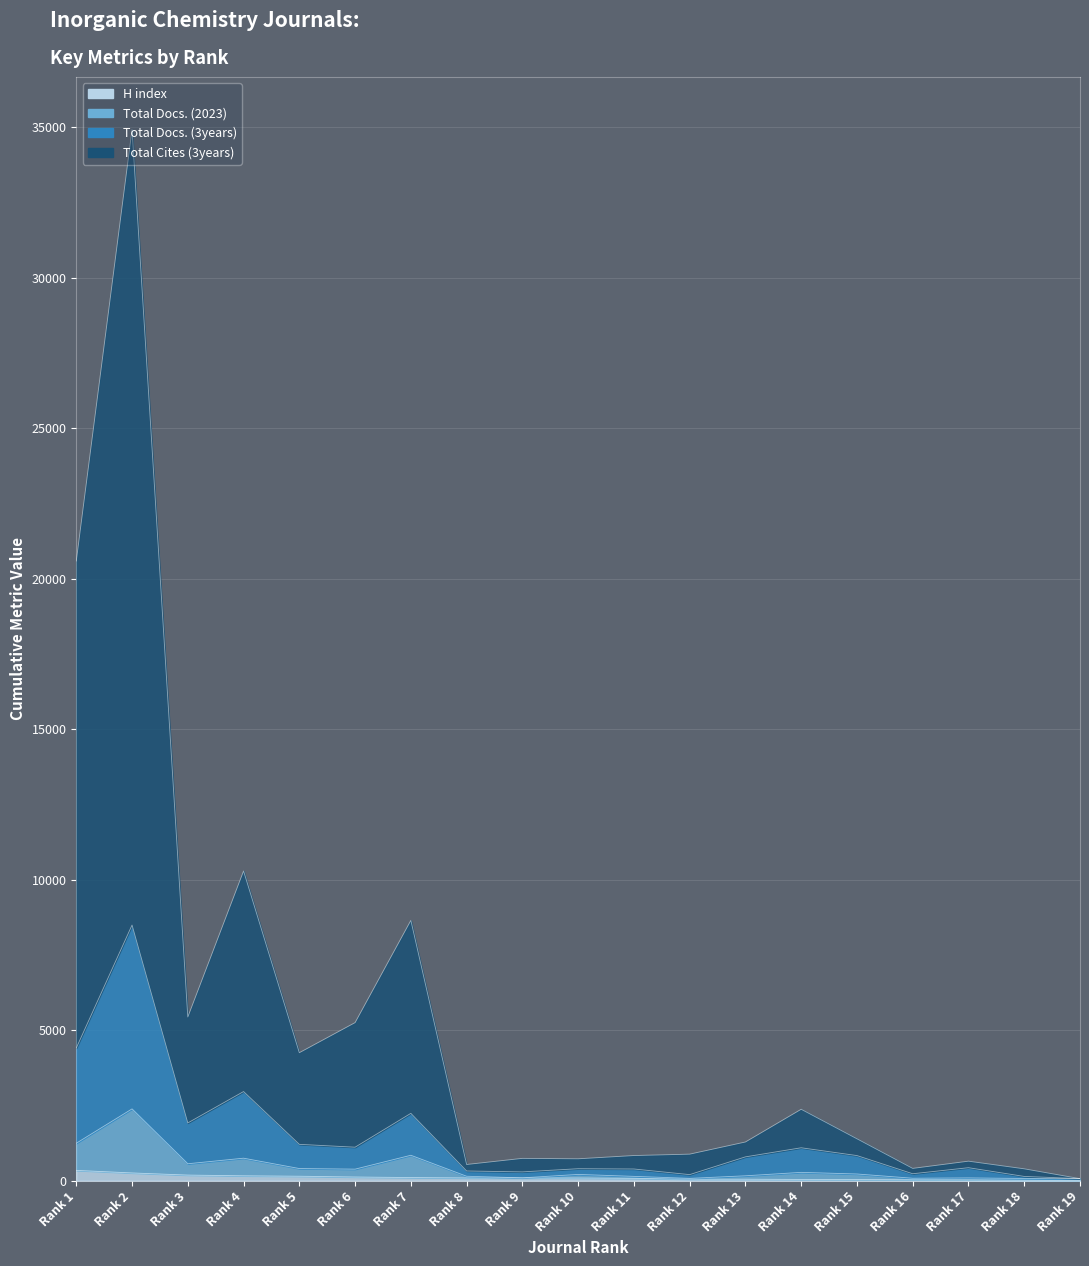

How many lines are shown in the chart?

4